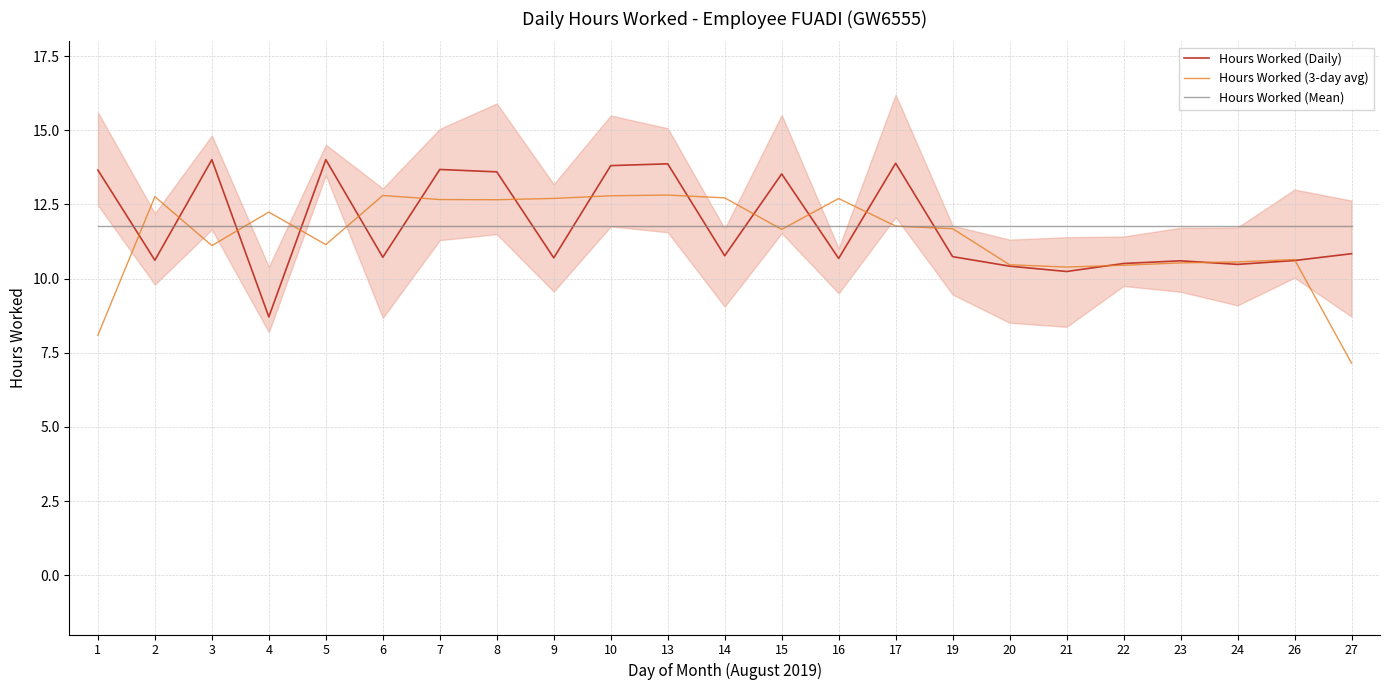

True or false: Hours Worked (3-day avg) and Hours Worked (Daily) intersect in this chart.

True